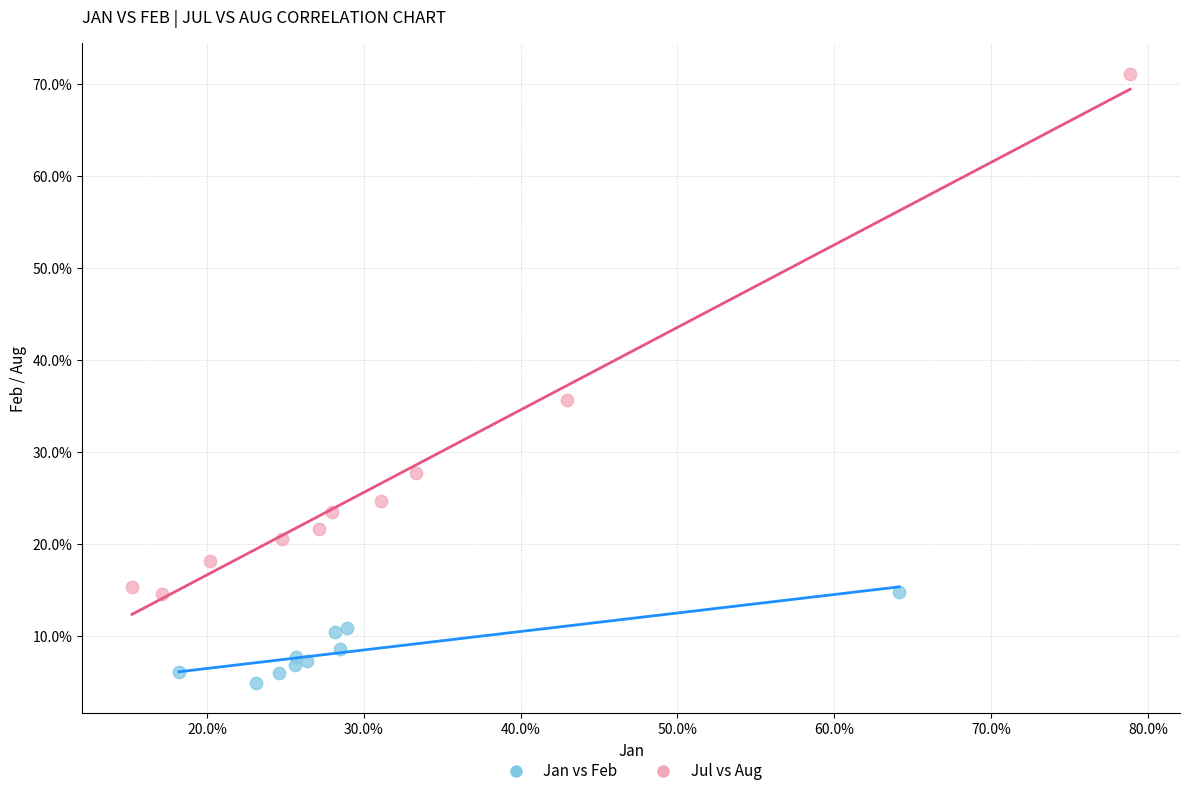

What are all the series names shown in the legend?

Jan vs Feb, Jul vs Aug